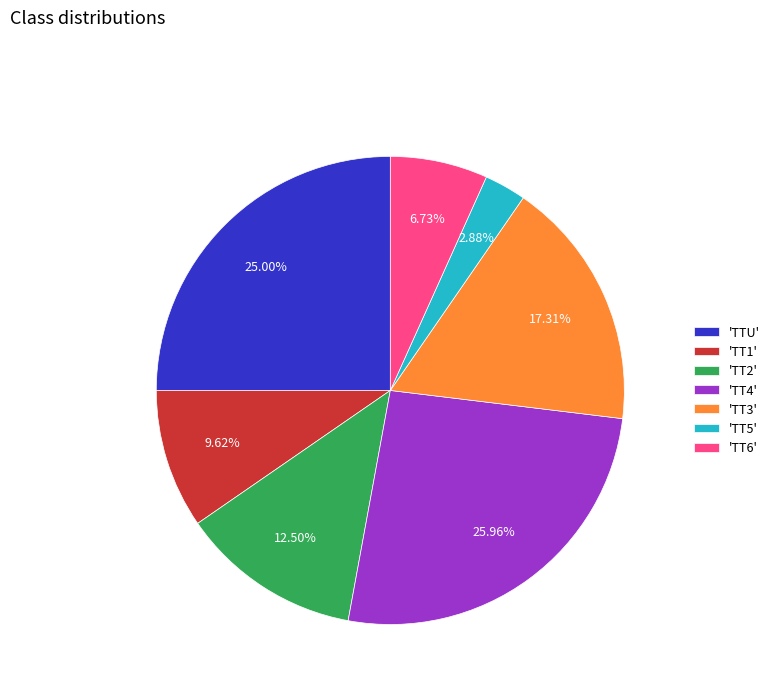

Rank the categories by value from lowest to highest.

'TT5', 'TT6', 'TT1', 'TT2', 'TT3', 'TTU', 'TT4'